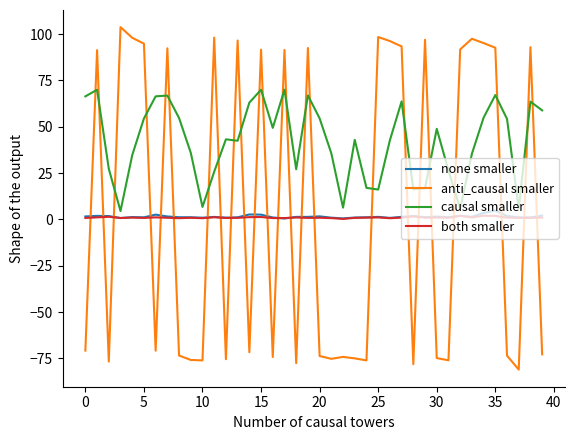

True or false: anti_causal smaller and none smaller cross at least once.

True